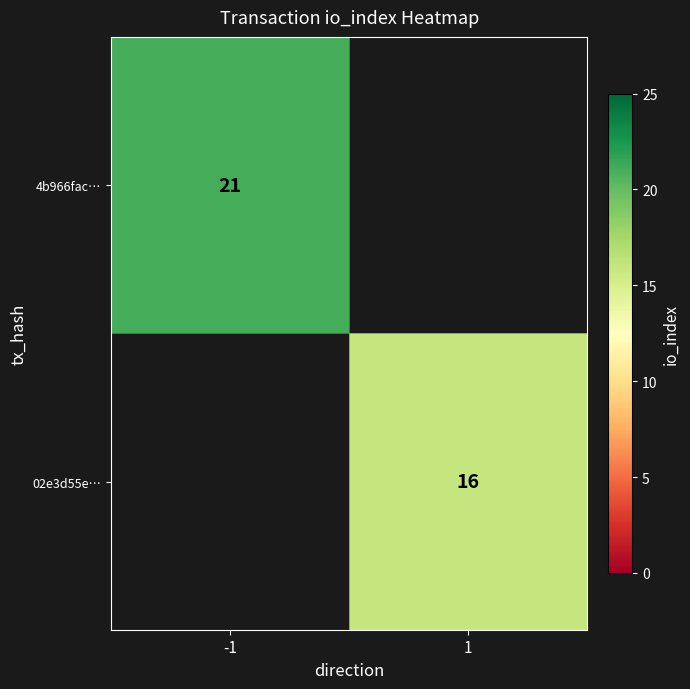

Count the number of data series in this chart.

2